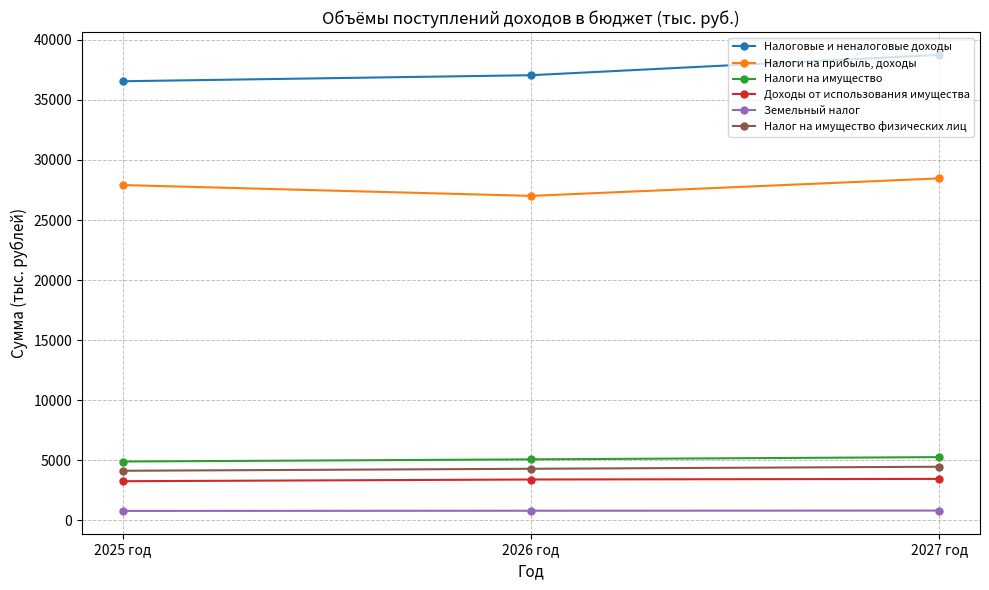

True or false: Земельный налог has a value of 770 at 2025 год.

True